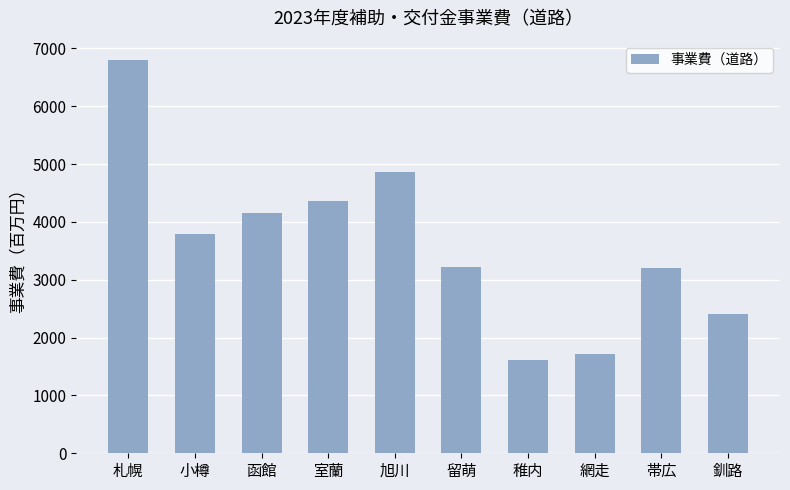

What is the change in value from 札幌 to 網走?

-5080